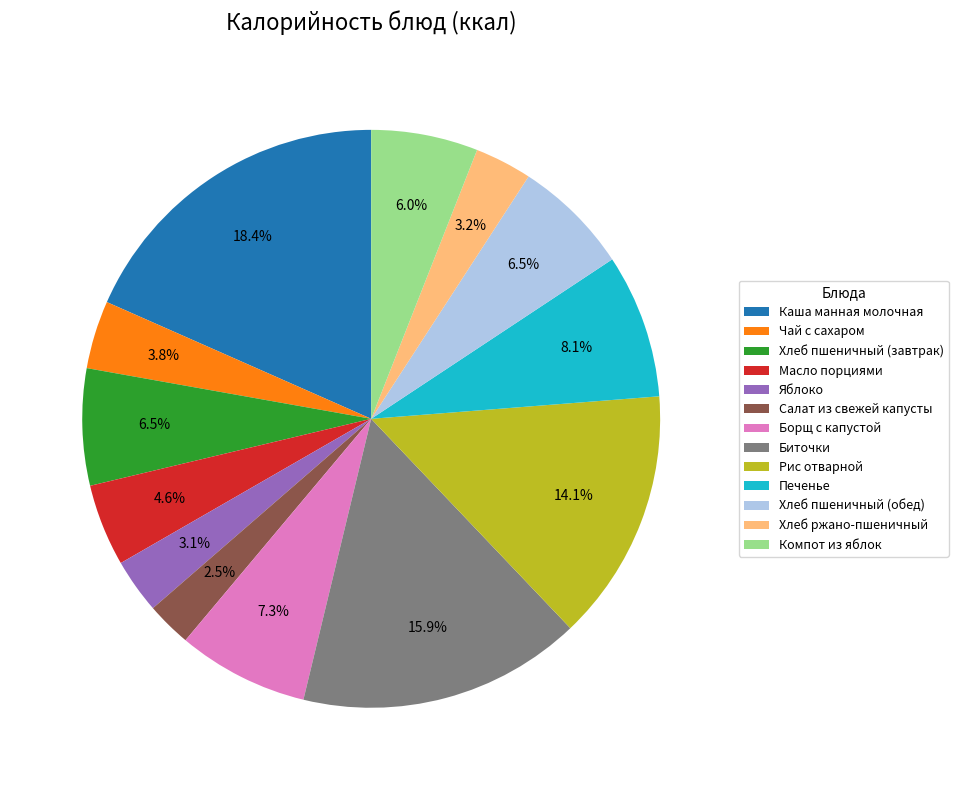

To the nearest percent, what percentage of the pie is Хлеб ржано-пшеничный?

3%